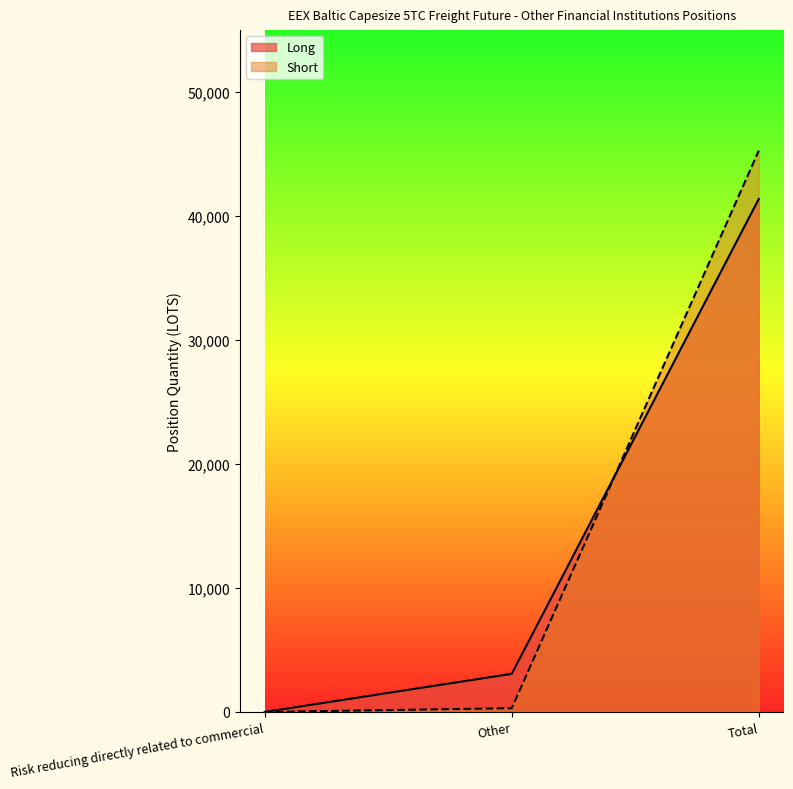

Is it true that Short equals 303.4 at Other?

True